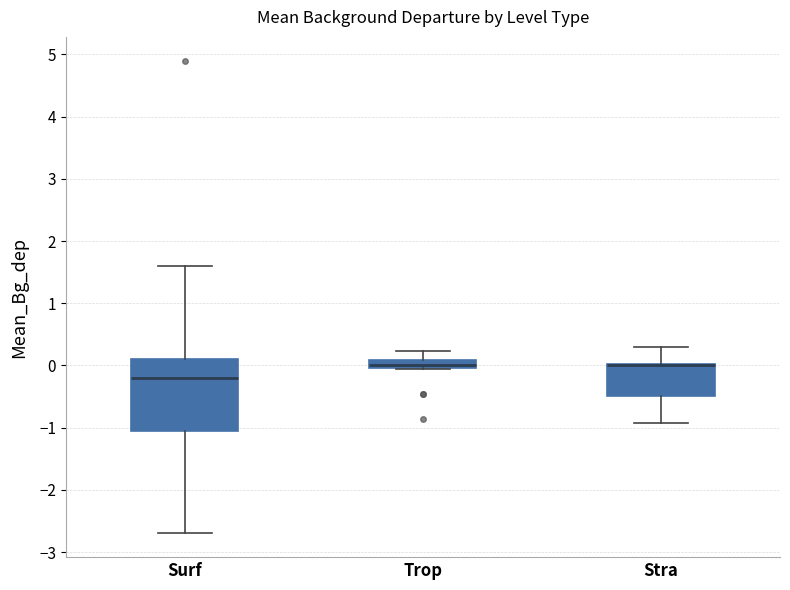

Where is the lower edge of the box for Stra on the y-axis? The values are not printed on the chart, so give them approximately, as read against the axis.

-0.5